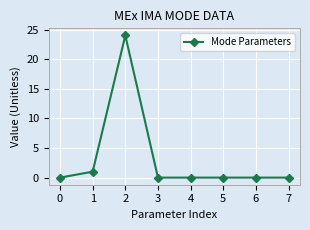

How many data points does each series have?

8